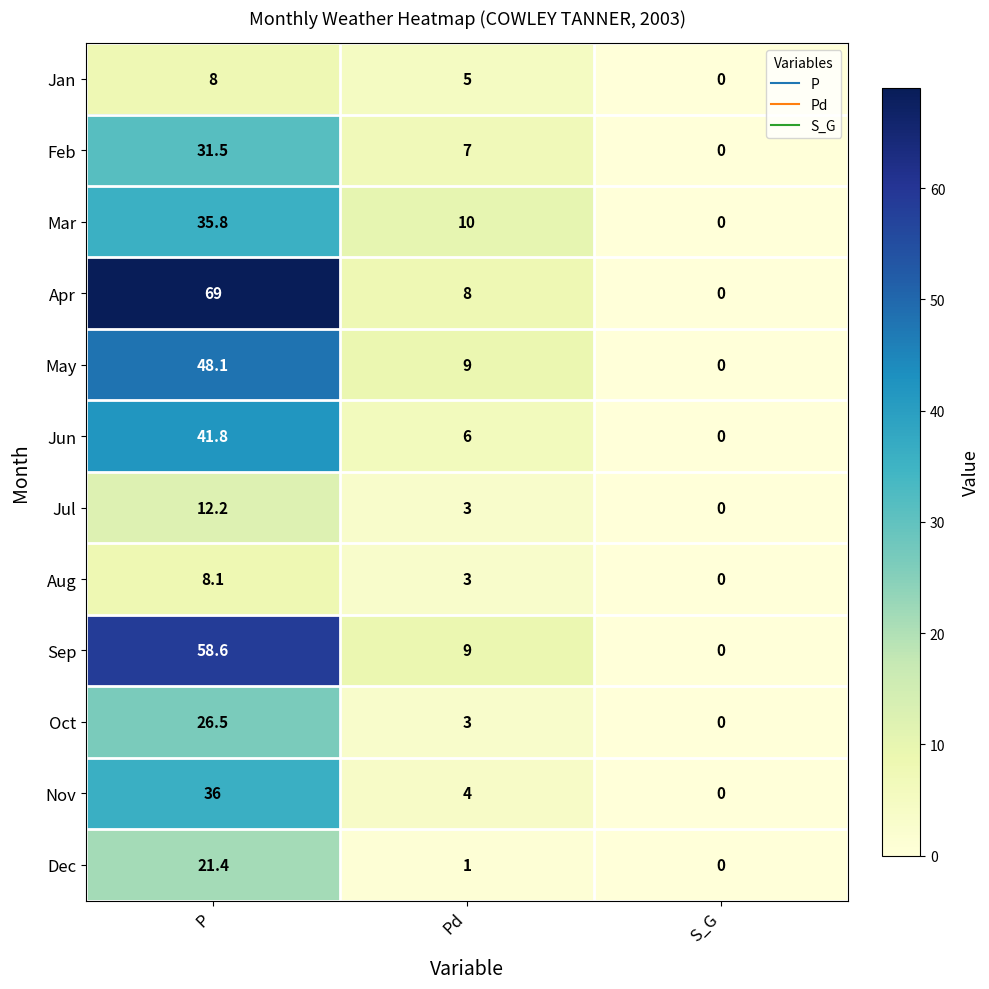

List the series in order of their peak value, lowest first.

Jan, Aug, Jul, Dec, Oct, Feb, Mar, Nov, Jun, May, Sep, Apr